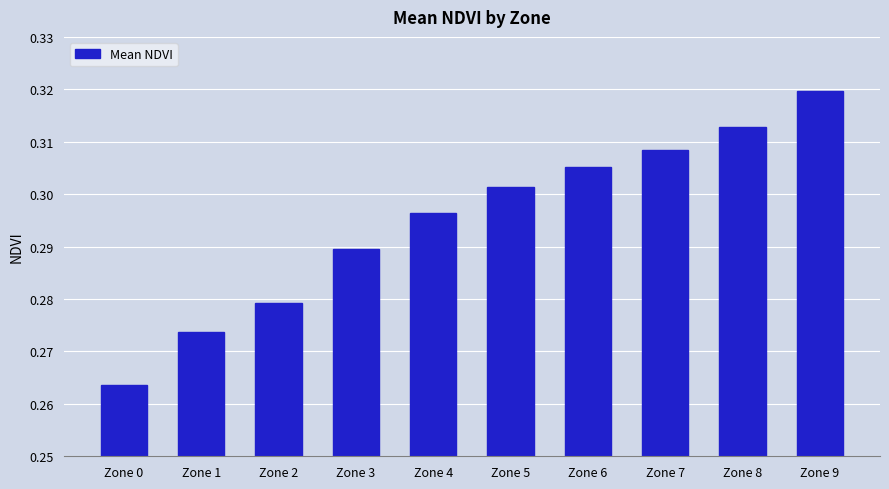

Between Zone 8 and Zone 6, which is larger?

Zone 8